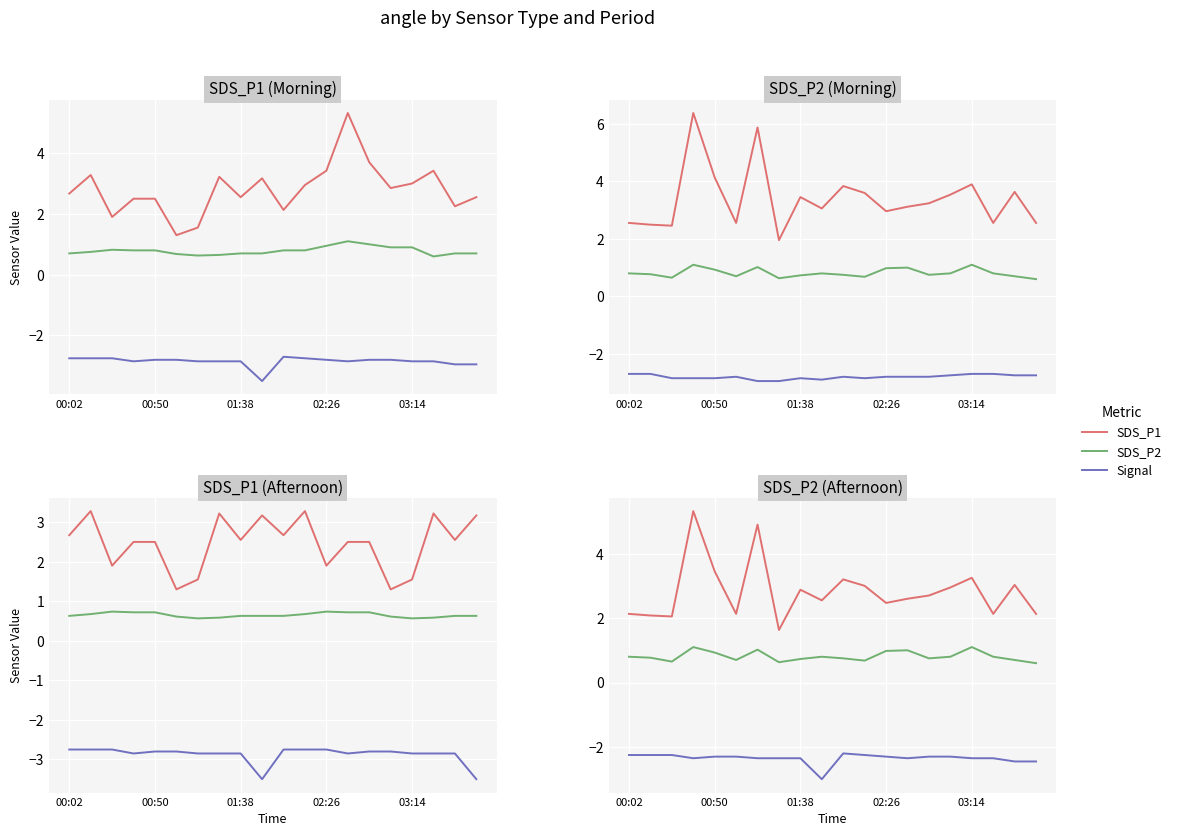

What is the difference between the maximum and second lowest values in the SDS_P2 series?

0.5